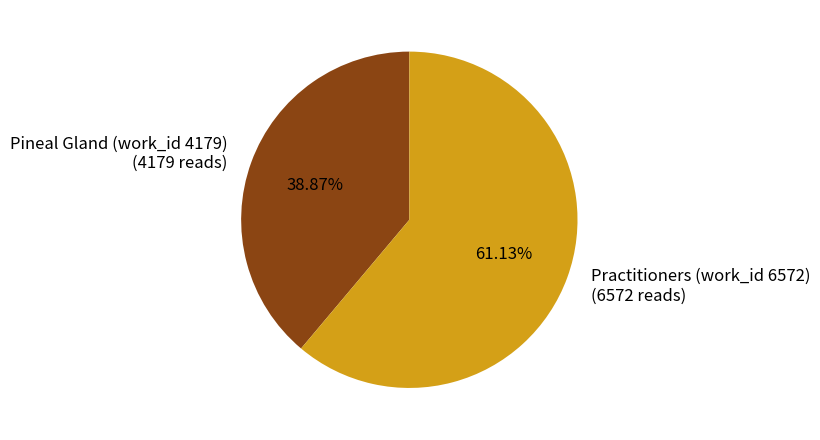

What is the largest slice in the pie chart?

Practitioners (work_id 6572)